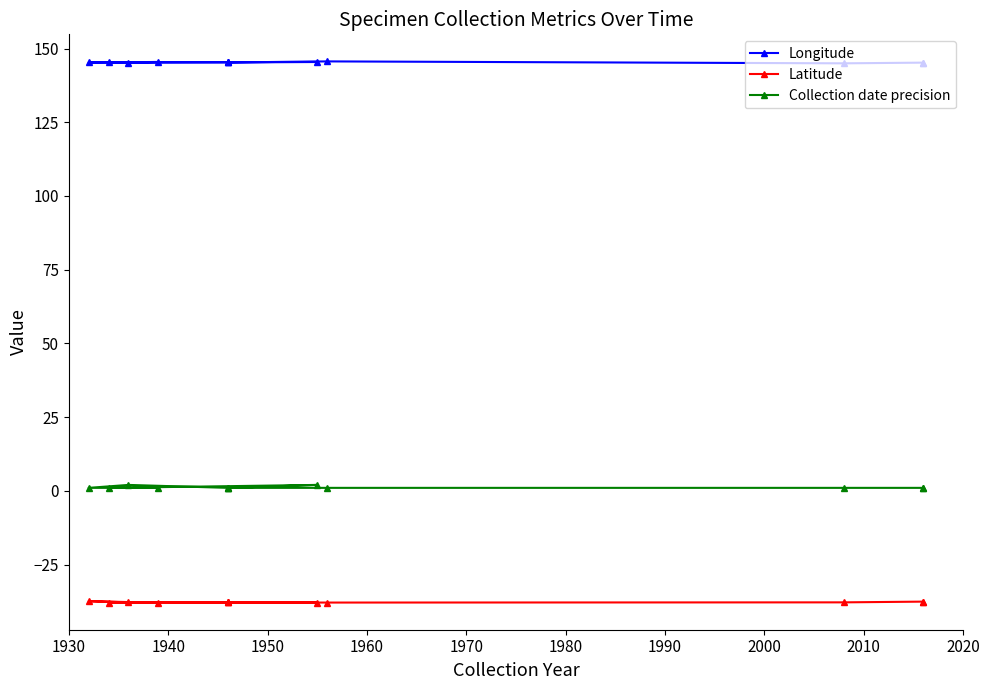

True or false: Longitude and Latitude cross at least once.

False